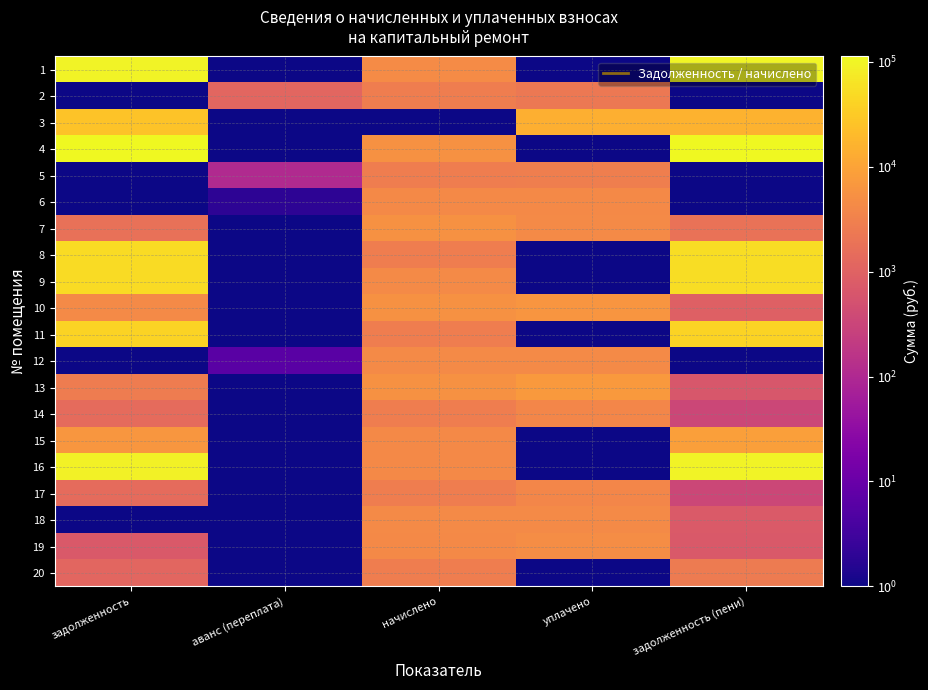

What is the smallest value displayed?

1.0